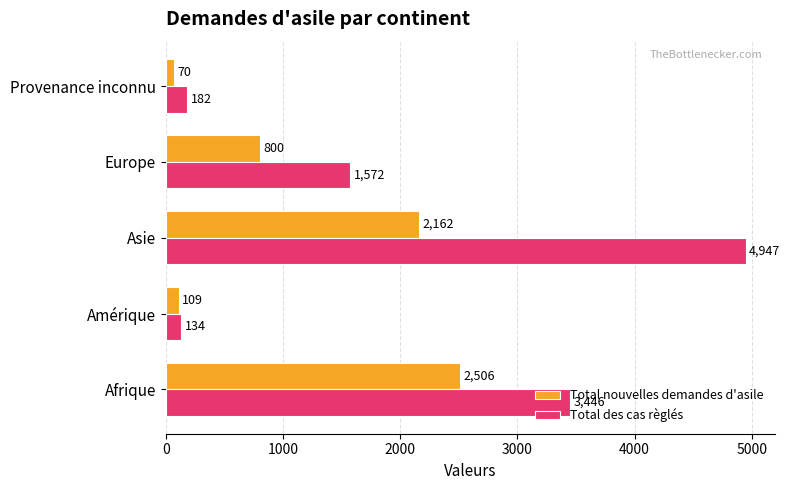

List the labels in order of Total des cas règlés value, smallest first.

Amérique, Provenance inconnu, Europe, Afrique, Asie